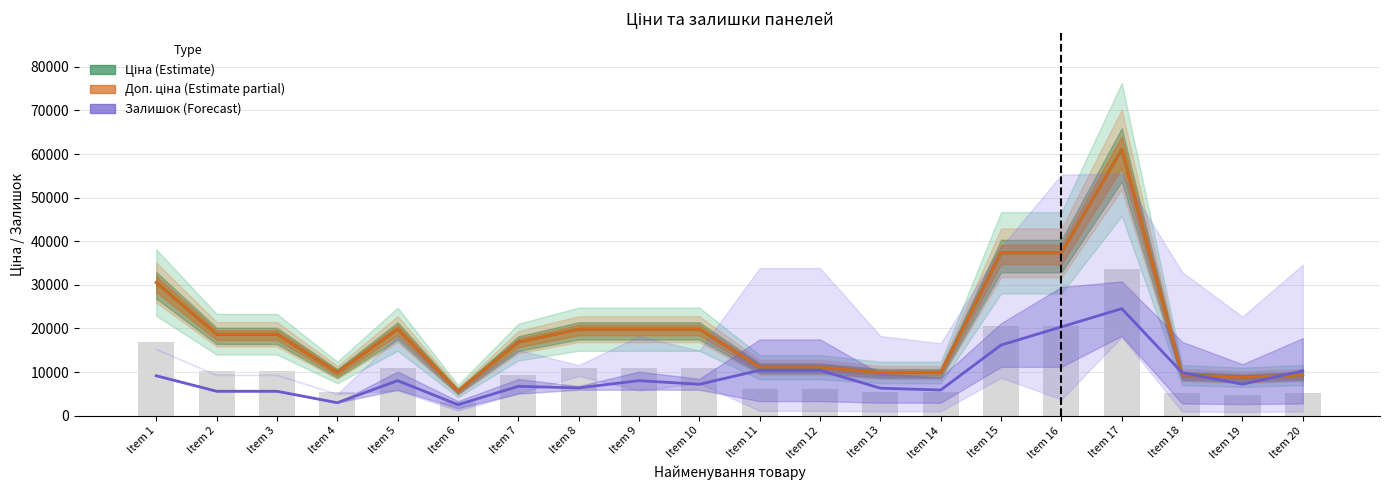

What is the value of the Доп. ціна (Estimate partial) bar at the 10th from the left?

19831.1